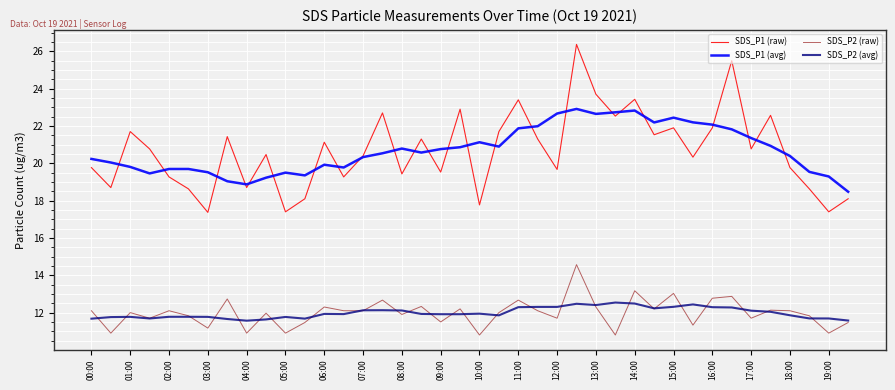

True or false: SDS_P1 (avg) and SDS_P2 (raw) cross at least once.

False